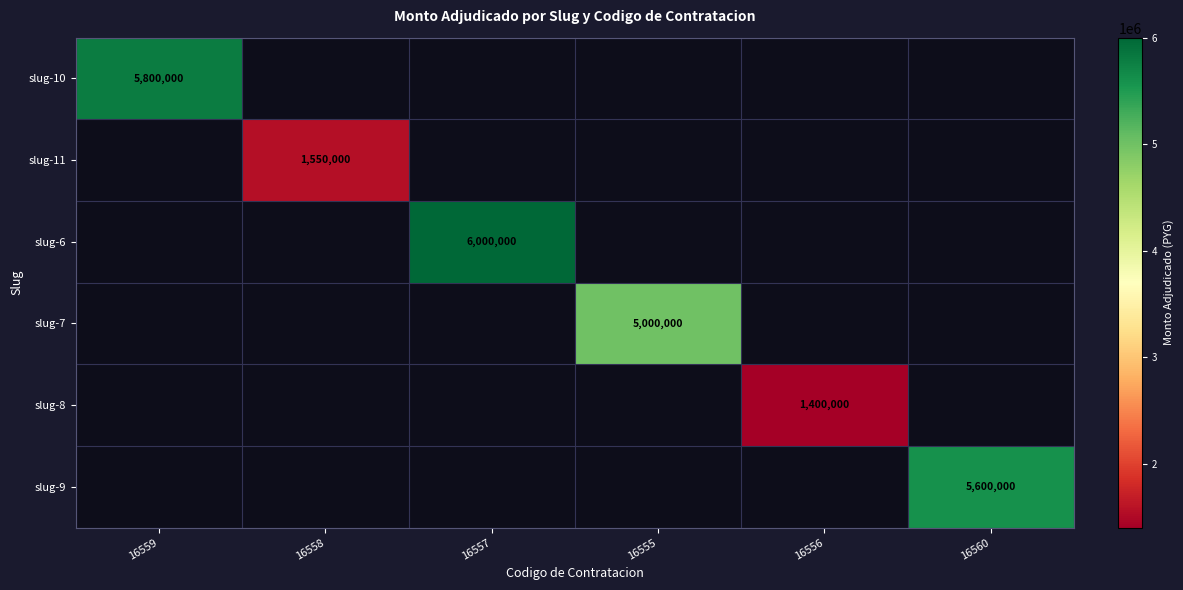

How many categories are shown in the chart?

6